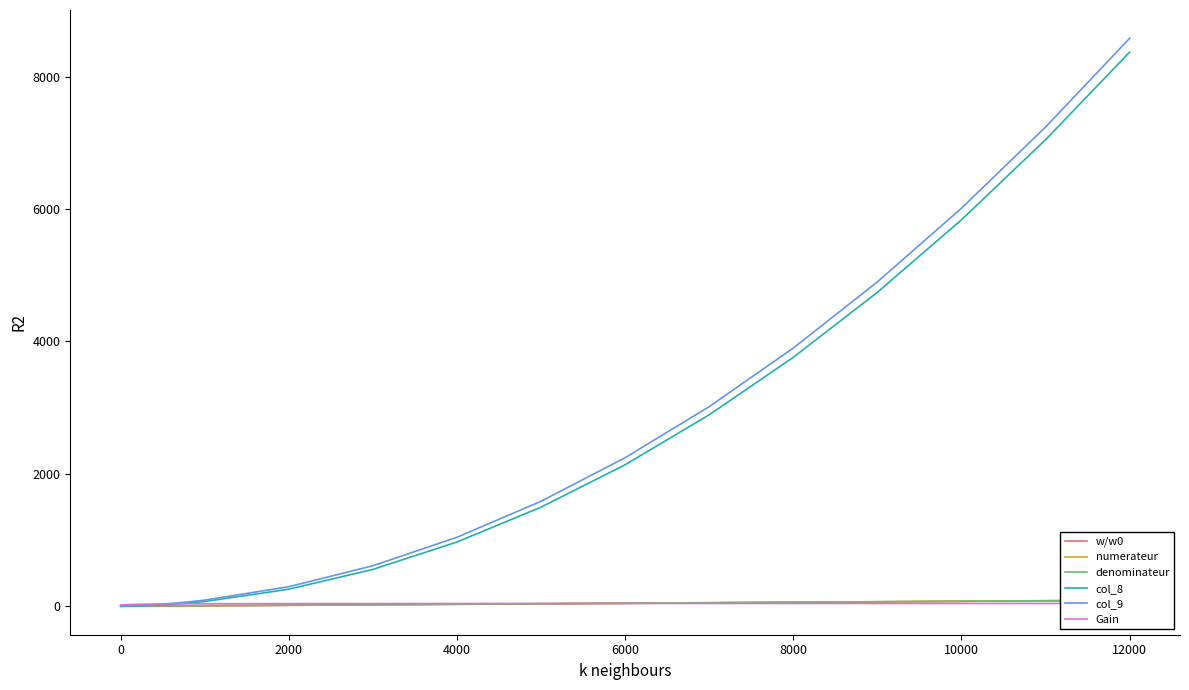

Is it true that col_9 equals 1814.4 at 4000?

False